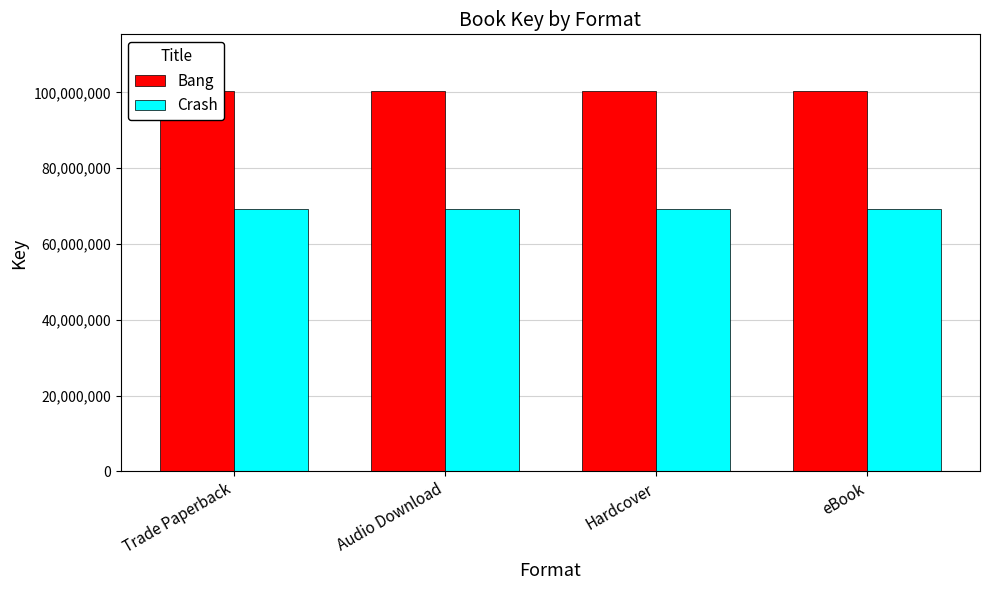

What is the sum of all Crash values?

276991560